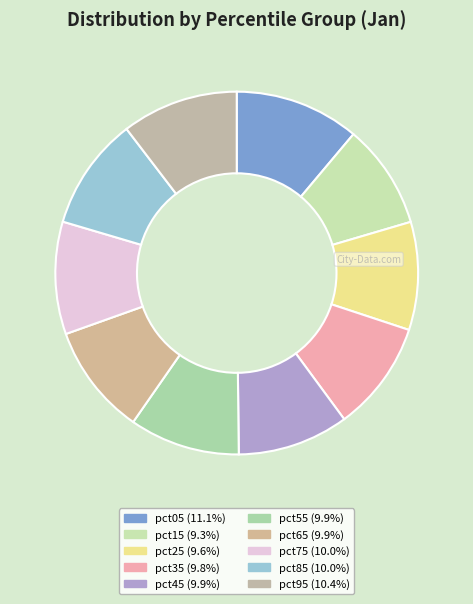

Which slice is the smallest?

pct15